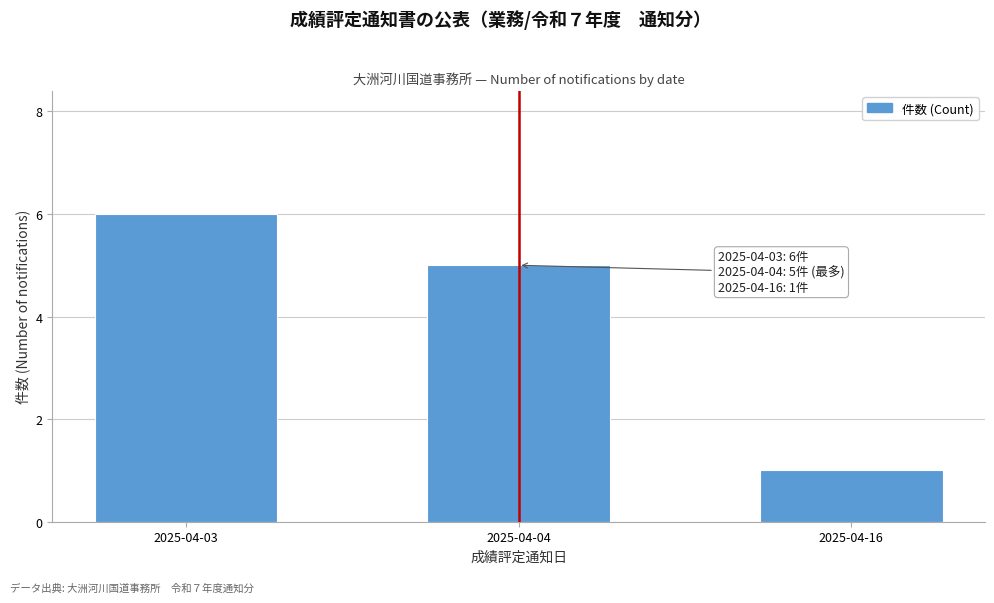

Reading left to right, list all the values displayed in this chart.

2025-04-03=6	2025-04-04=5	2025-04-16=1